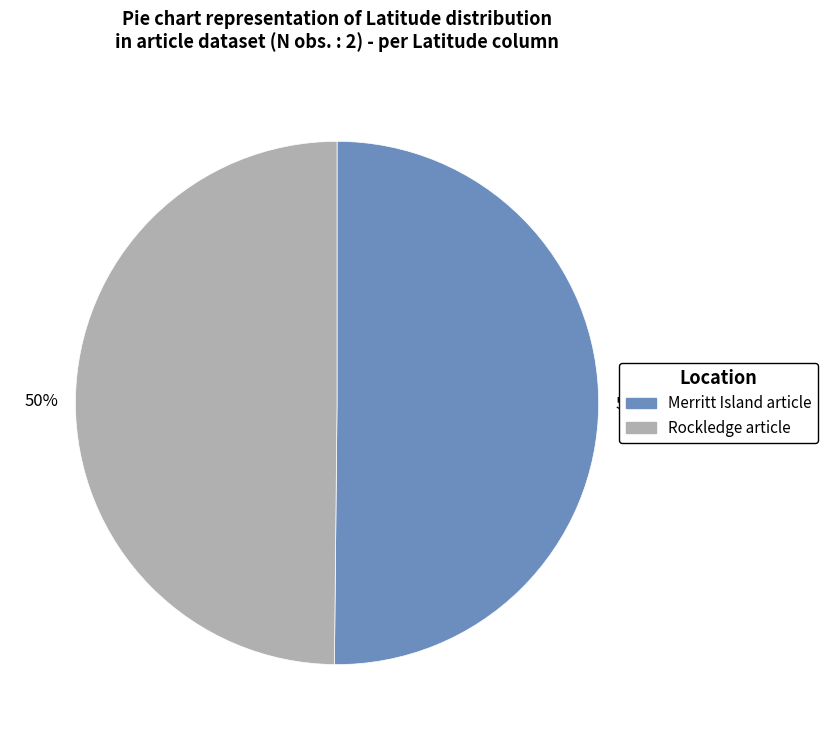

How many slices are in this pie chart?

2